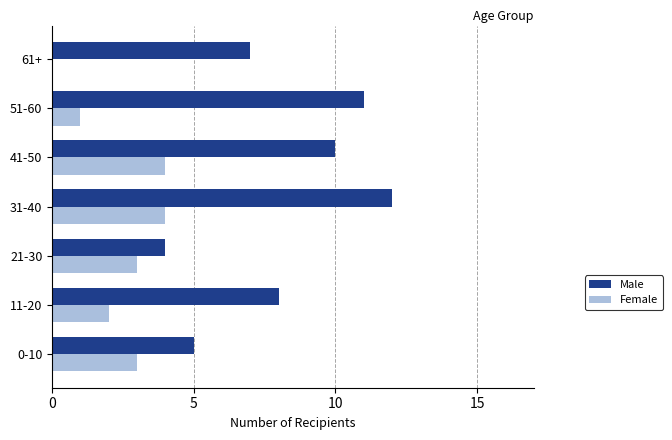

The value of Female at 51-60 is 1. True or false?

True